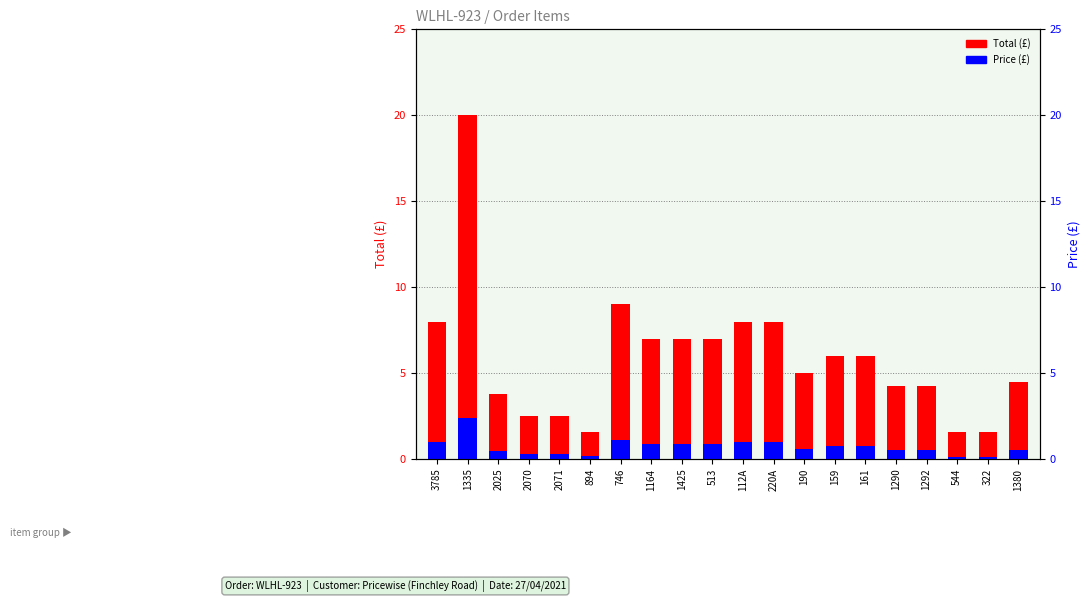

At how many categories does at least one series exceed 10?

1